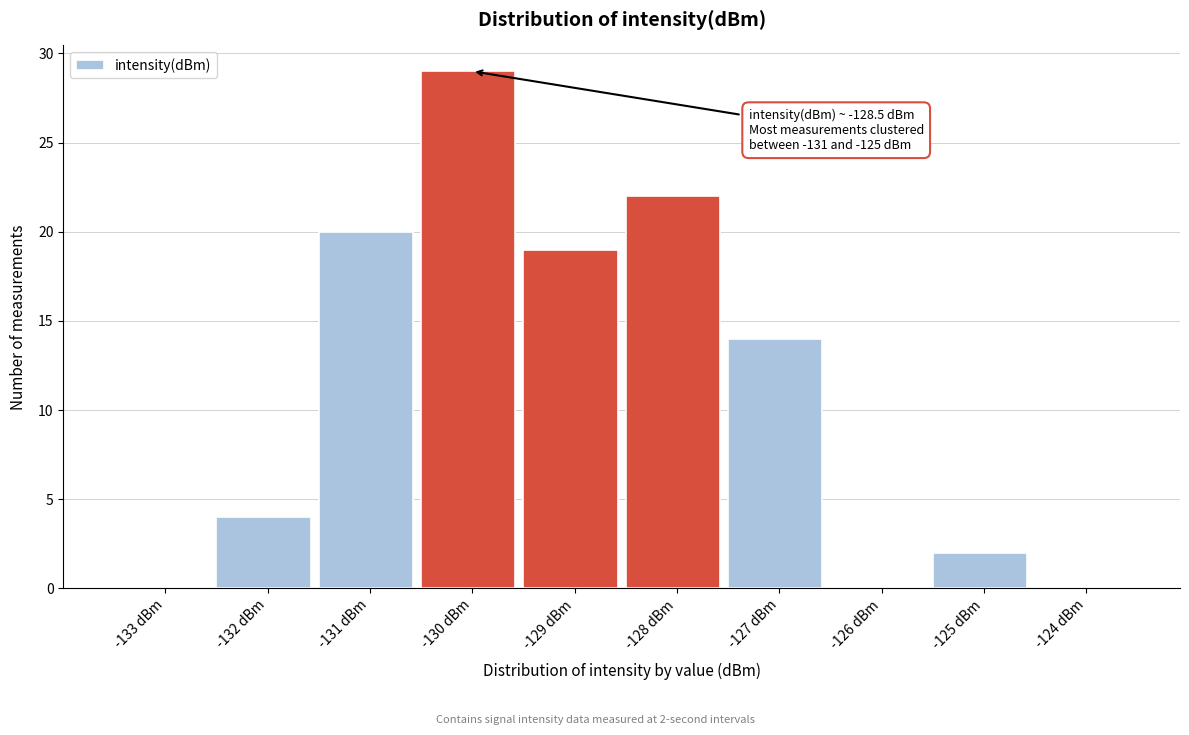

Reading left to right, what are all the values shown in this chart?

-133 dBm=0	-132 dBm=4	-131 dBm=20	-130 dBm=29	-129 dBm=19	-128 dBm=22	-127 dBm=14	-126 dBm=0	-125 dBm=2	-124 dBm=0